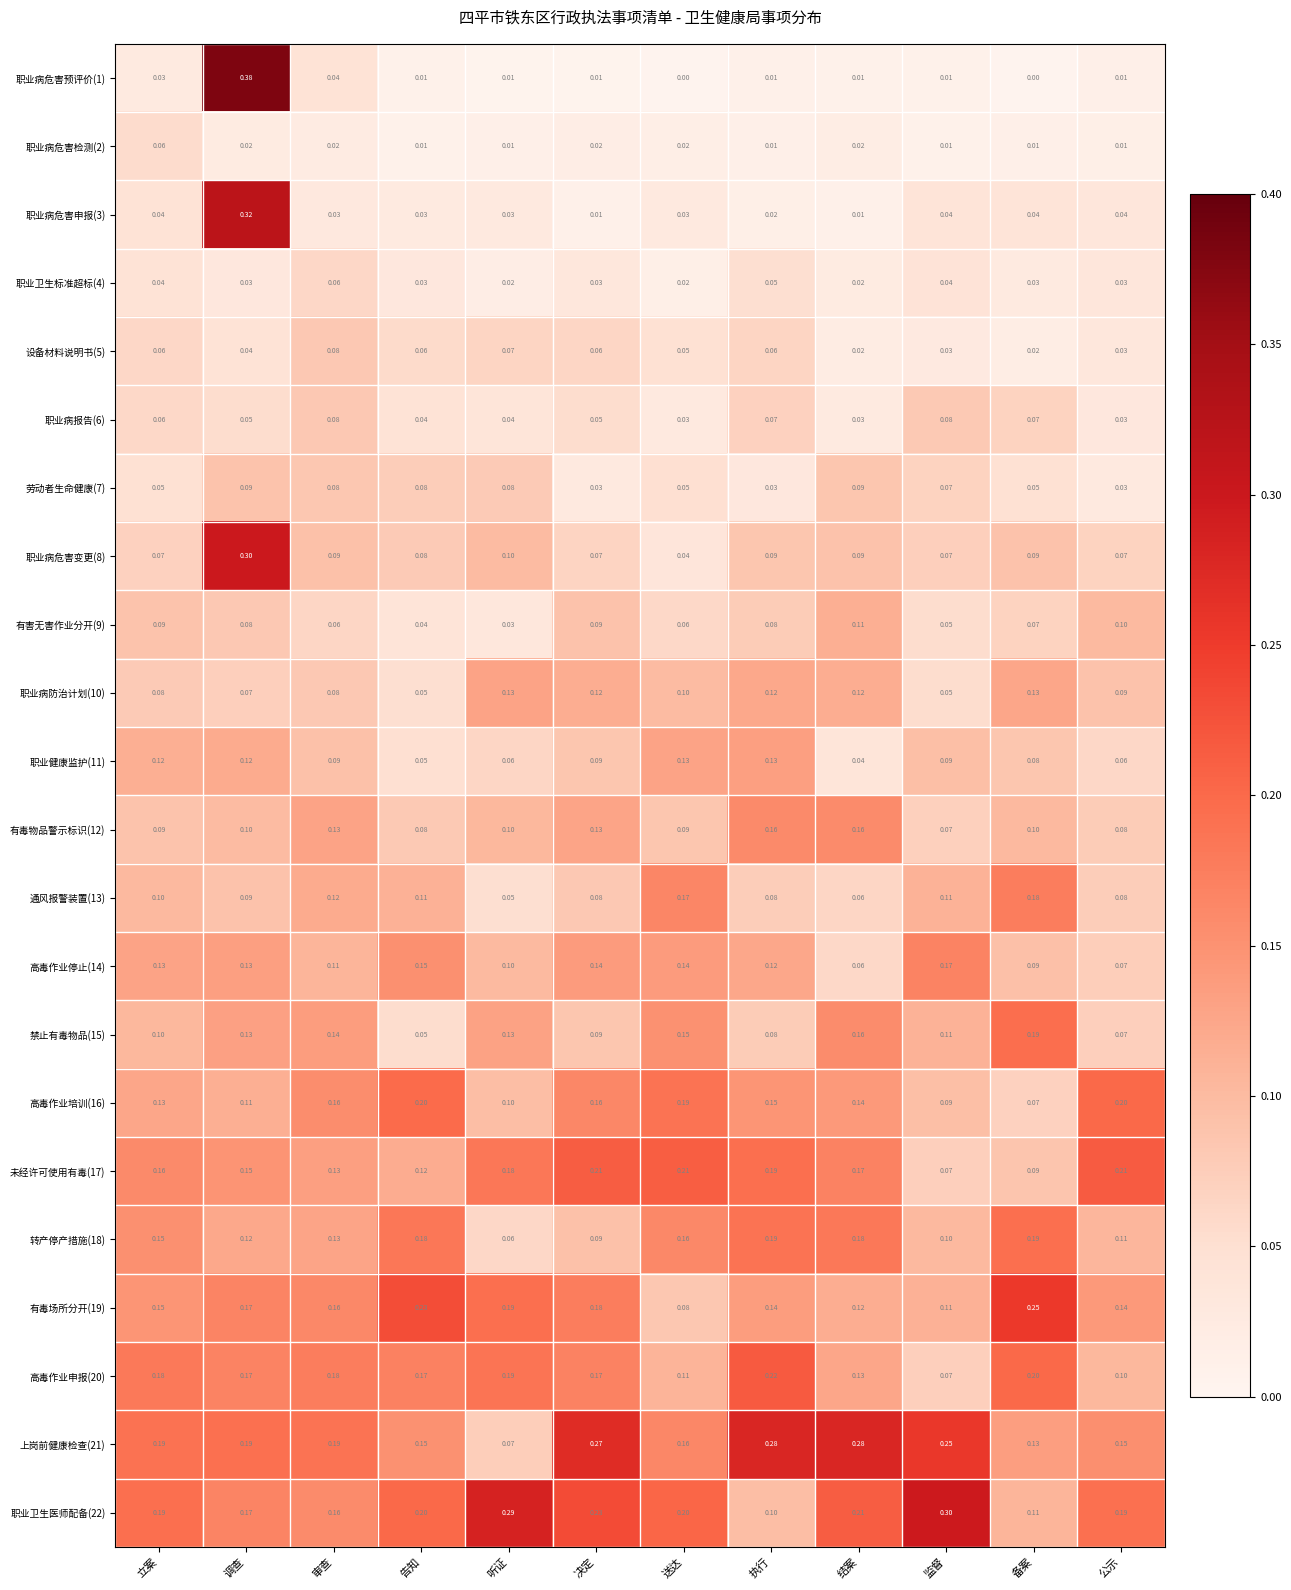

Is the value of 职业病危害申报(3) at 审查 greater than the value of 职业病防治计划(10) at 告知?

No